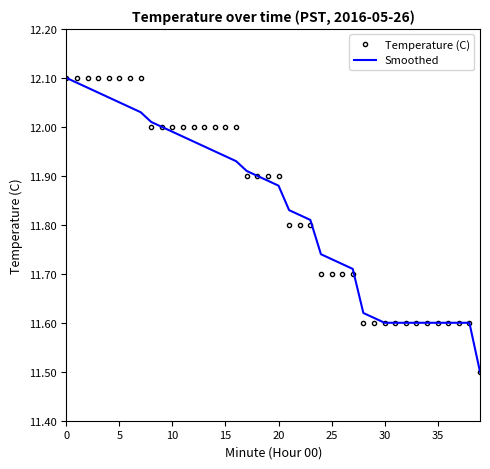

What is the smallest value displayed?

11.5